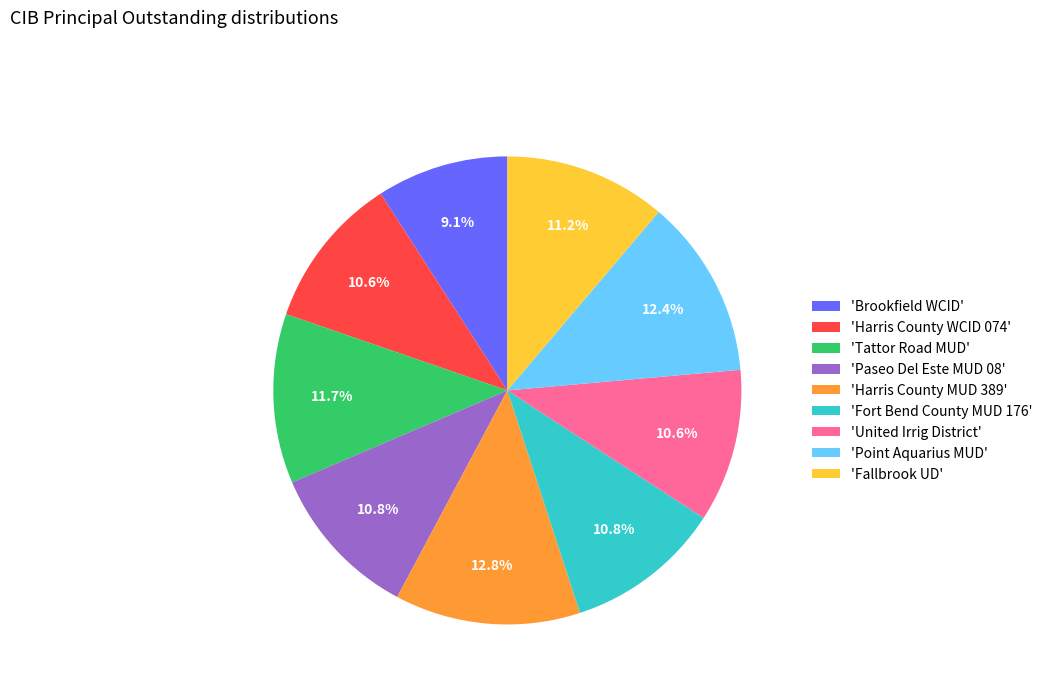

Does 'United Irrig District' account for over 50% of the chart?

No